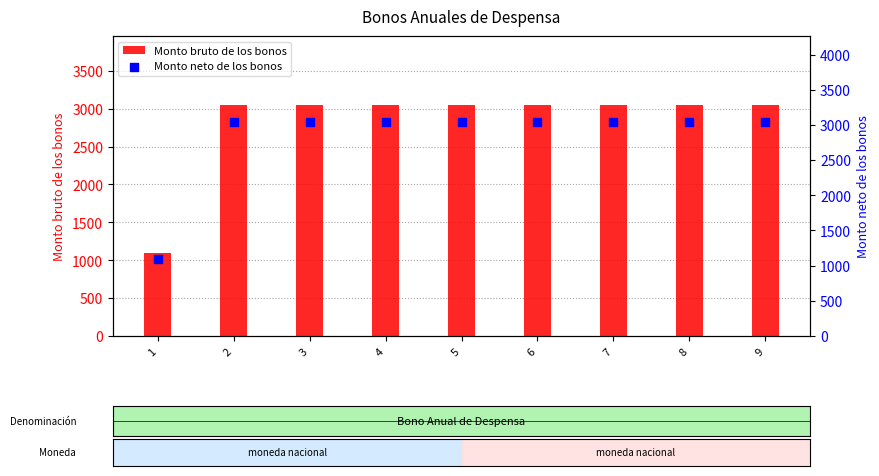

Which series has the largest total across all categories?

Monto bruto de los bonos